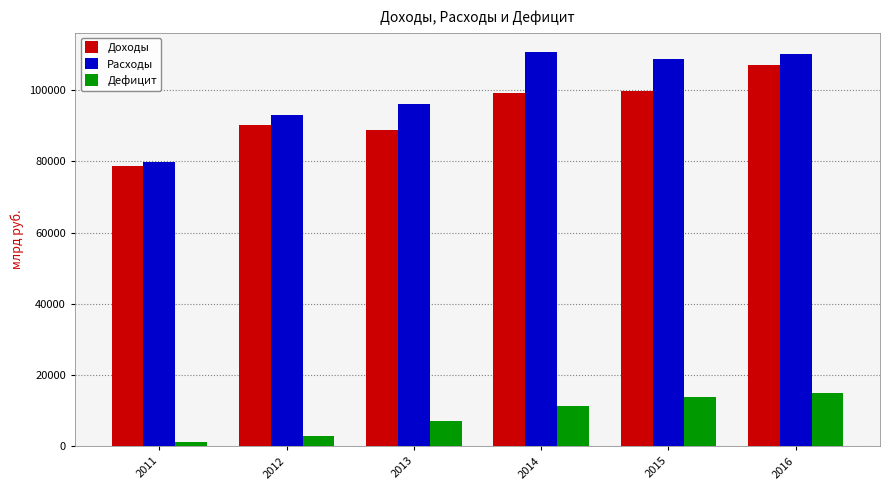

What is the difference between the highest and lowest values at 2015?

94811.7